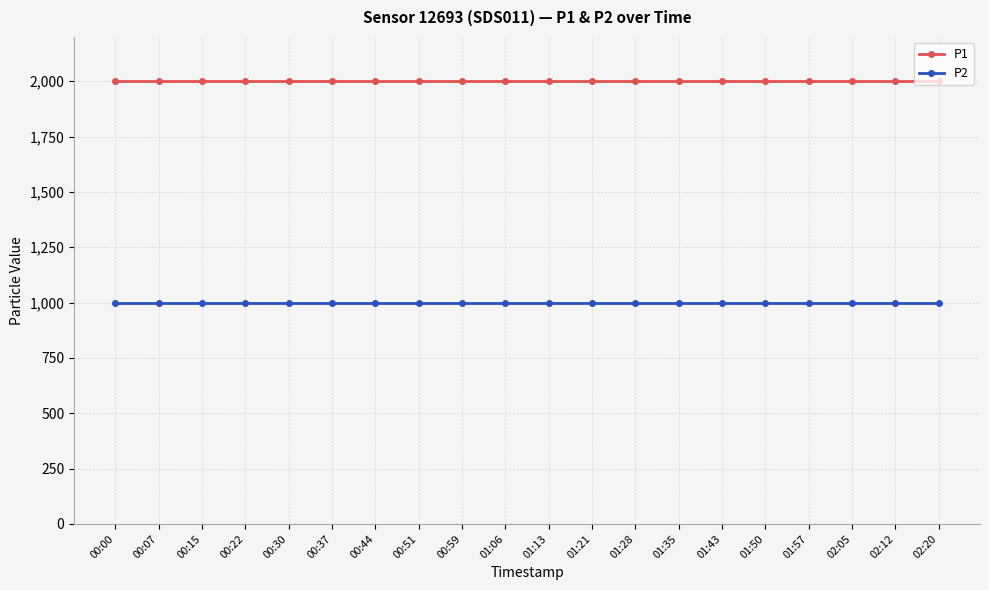

What is the difference between the highest and lowest values at 01:06?

1000.0